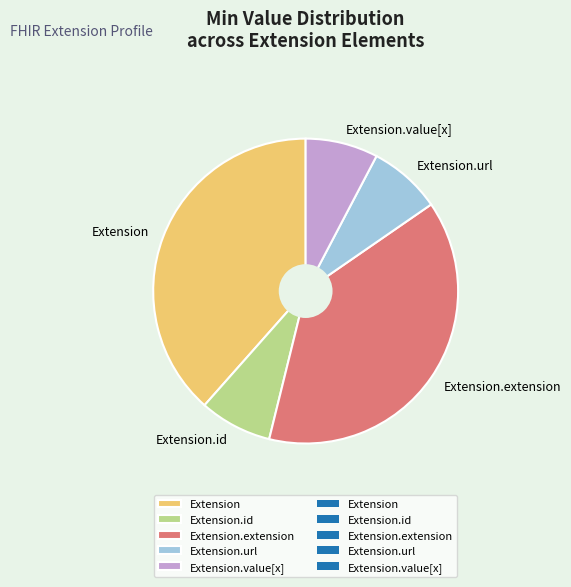

Is there a majority slice in this chart?

No